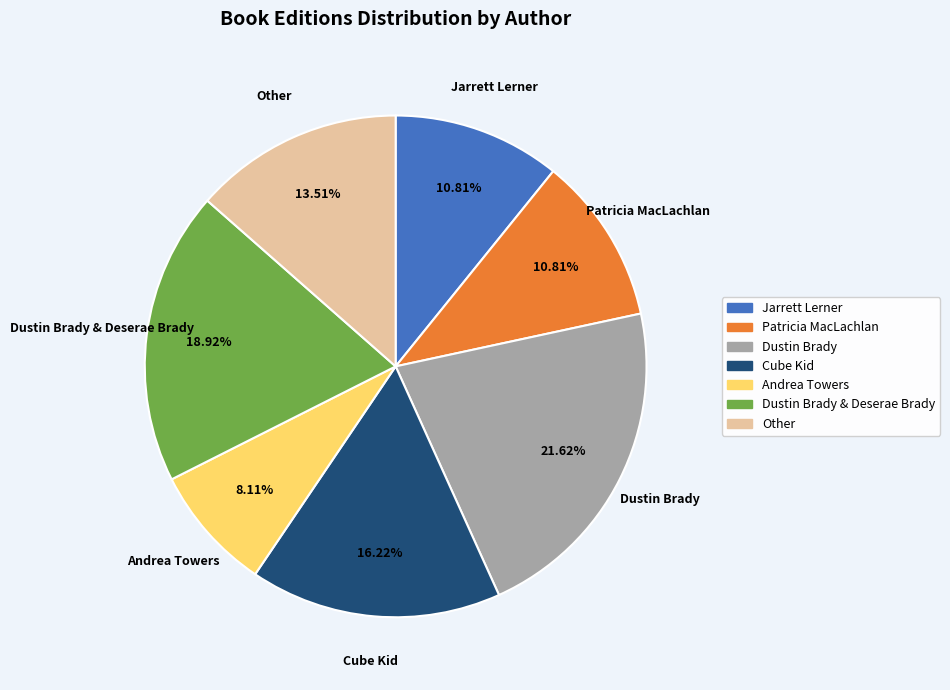

Is there any slice that represents more than half of the pie?

No